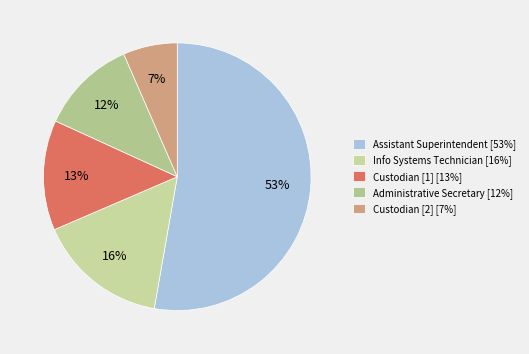

How many segments does this pie chart have?

5